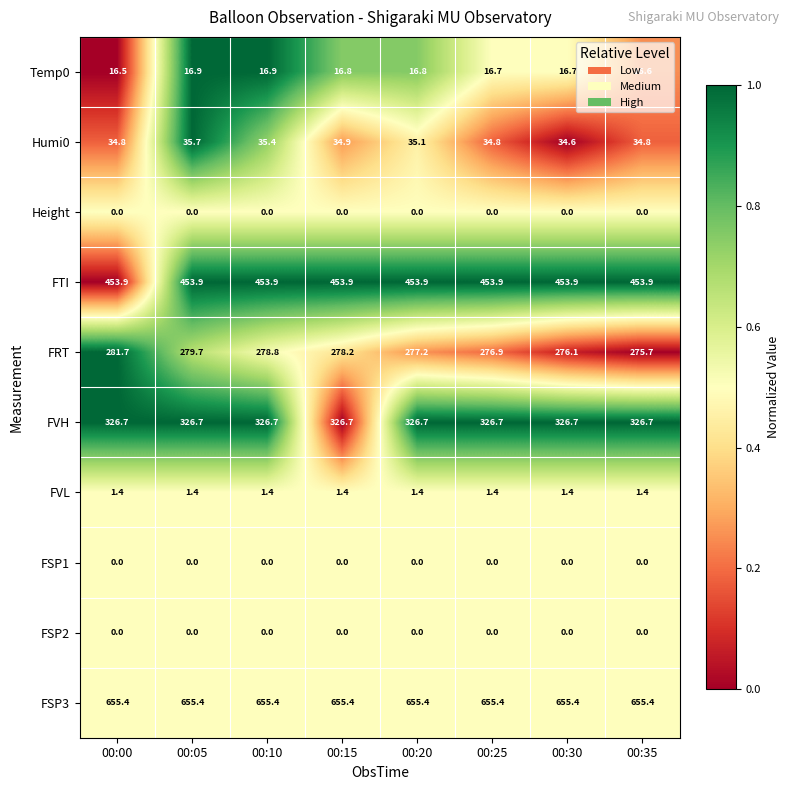

What is the total value across all series at 00:15?

1767.3